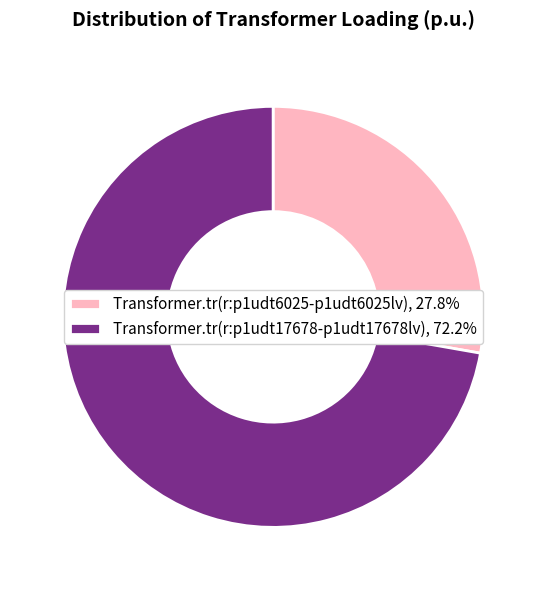

True or false: Transformer.tr(r:p1udt6025-p1udt6025lv) accounts for 28% of the total.

True